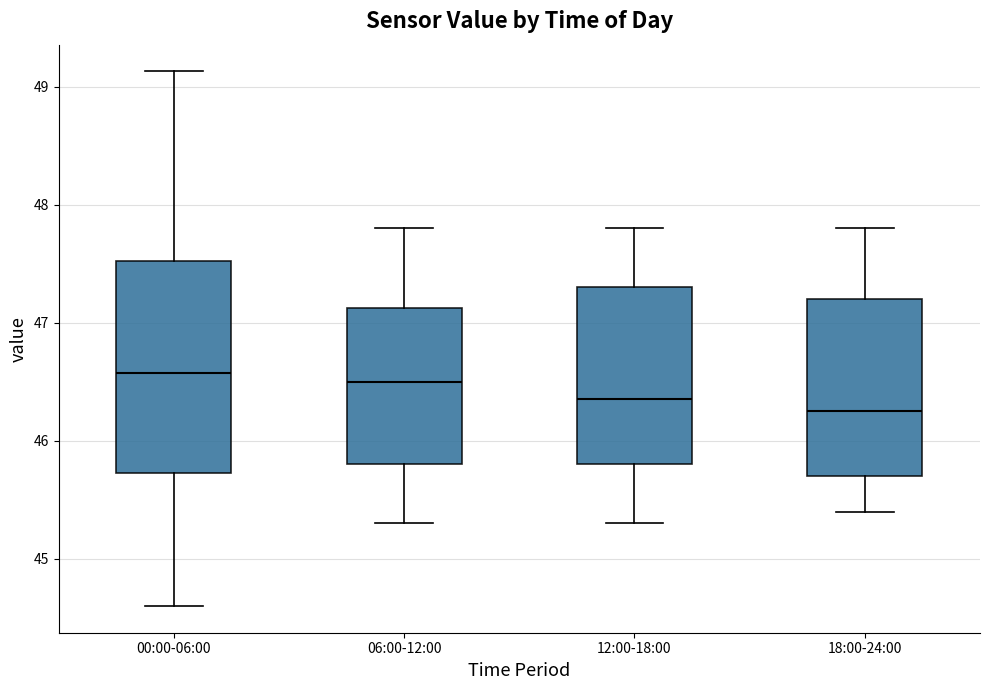

Where is the upper edge of the box for 12:00-18:00 on the y-axis? The values are not printed on the chart, so give them approximately, as read against the axis.

47.3